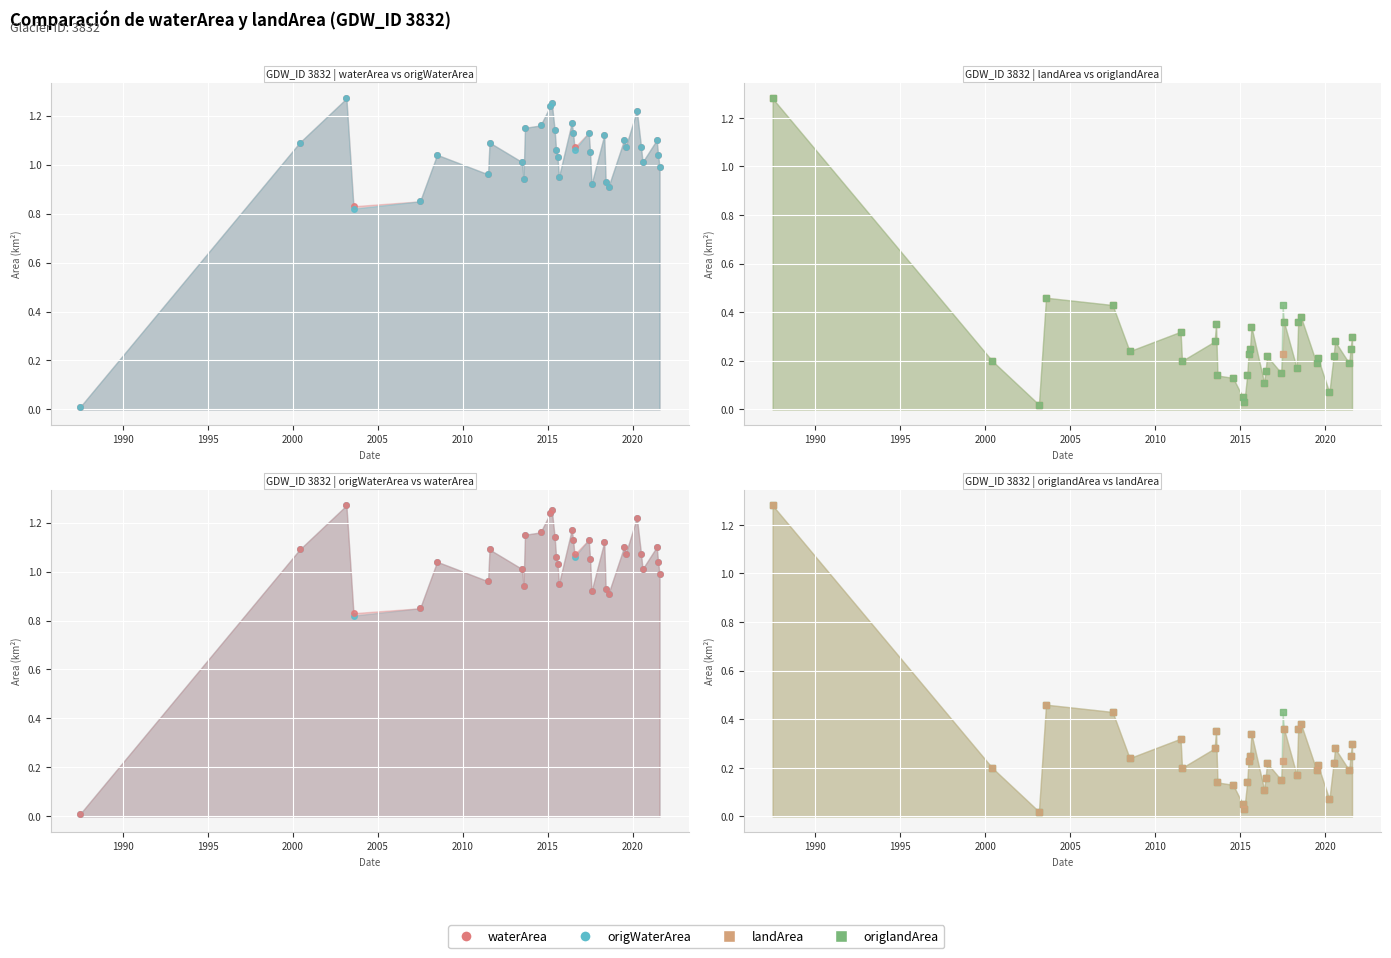

What is the average value of the origWaterArea series?

1.0